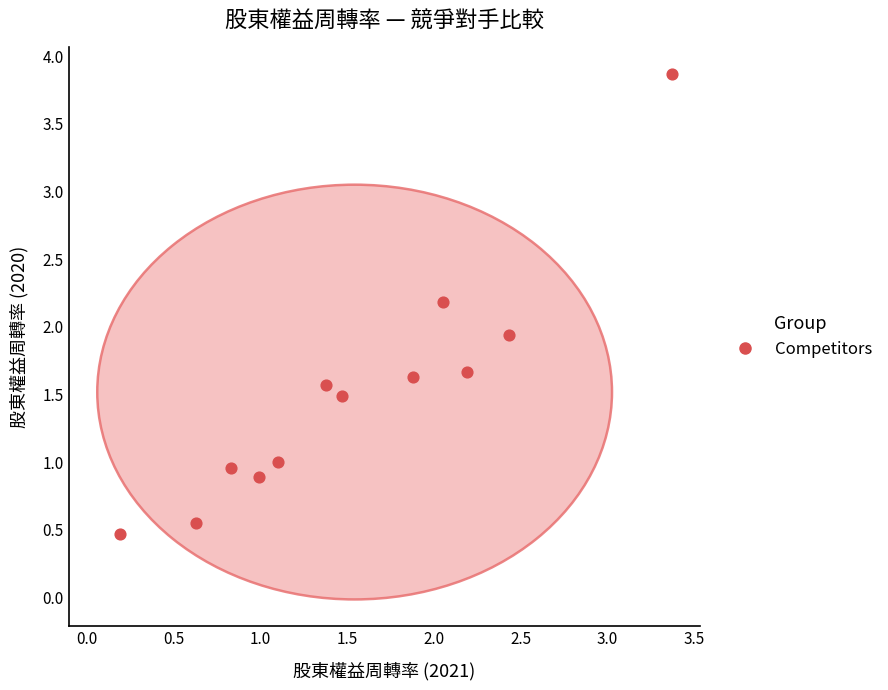

What is the average X value?

1.5